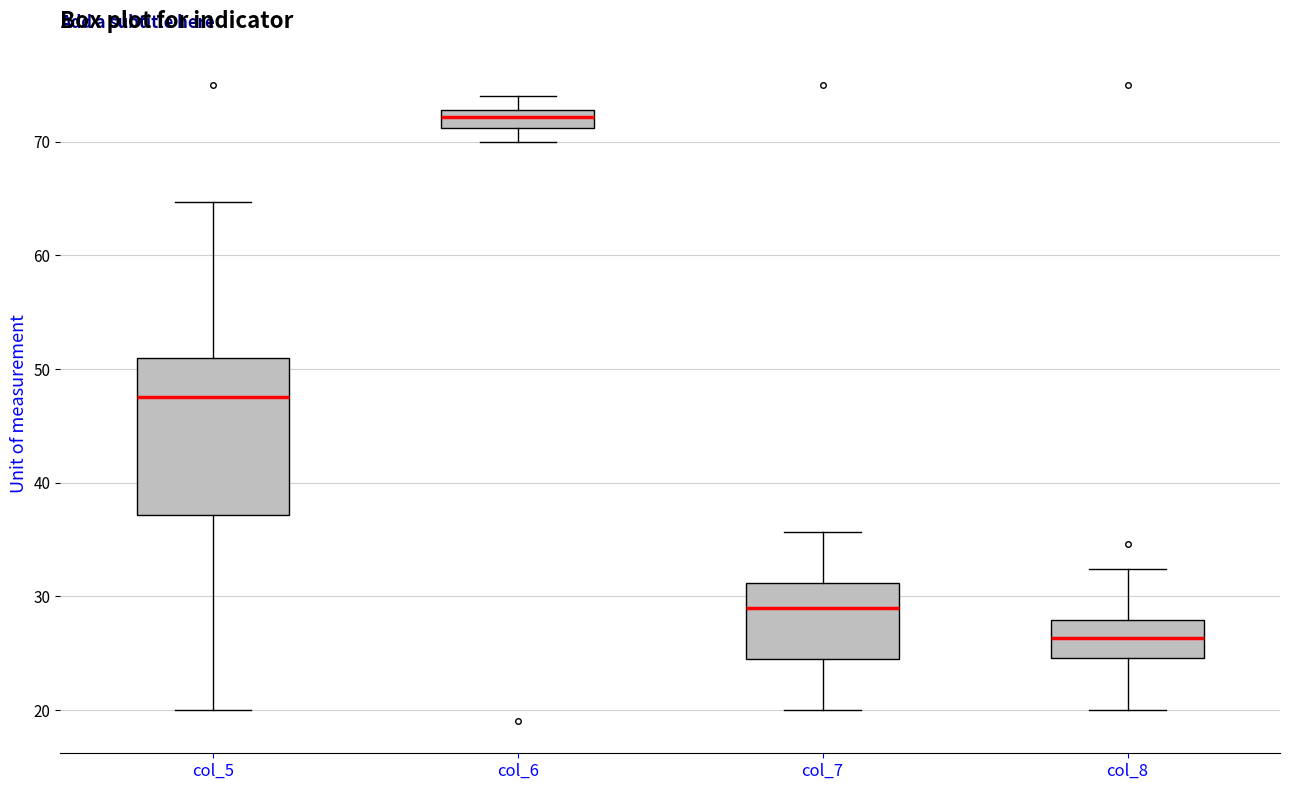

Which box is the tallest, from its lower edge to its upper edge?

col_5